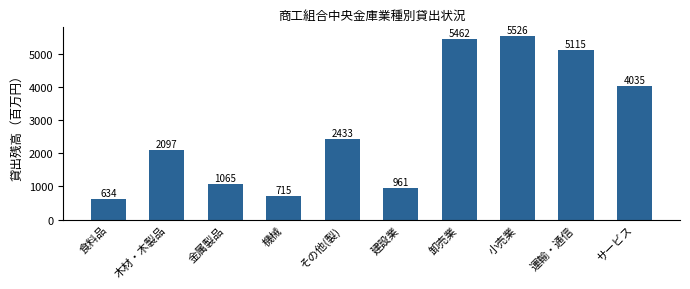

What is the sum of the values at 卸売業 and 食料品?

6096